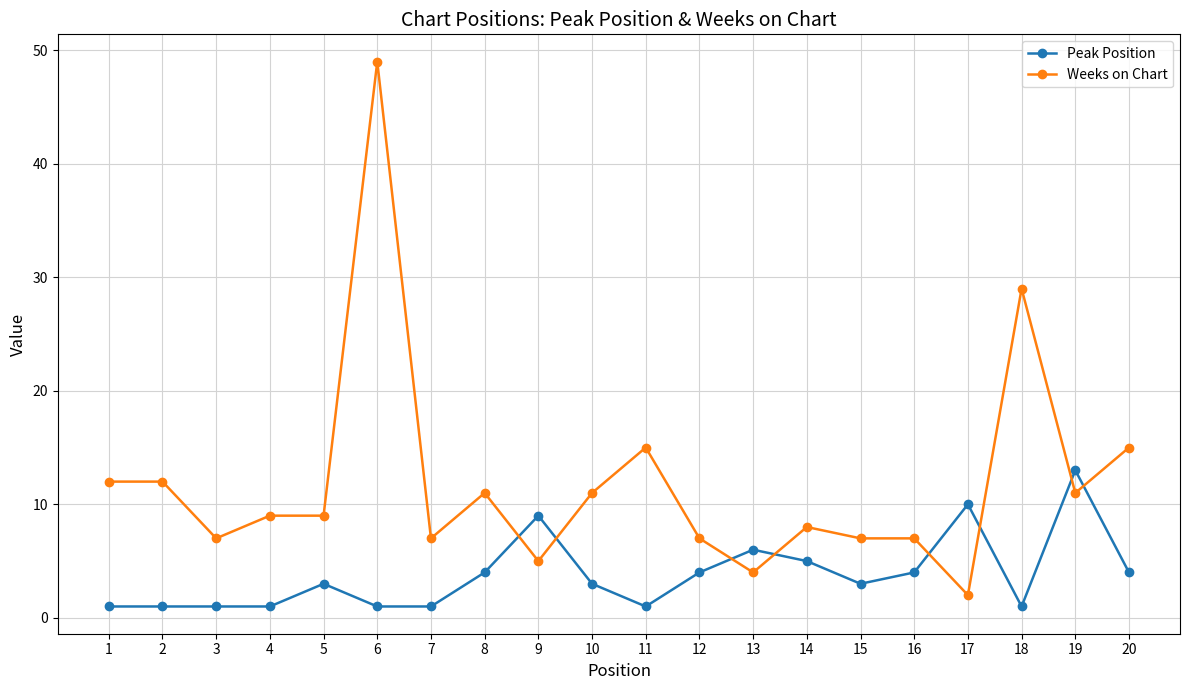

Is this an area chart (filled region under the line)?

No